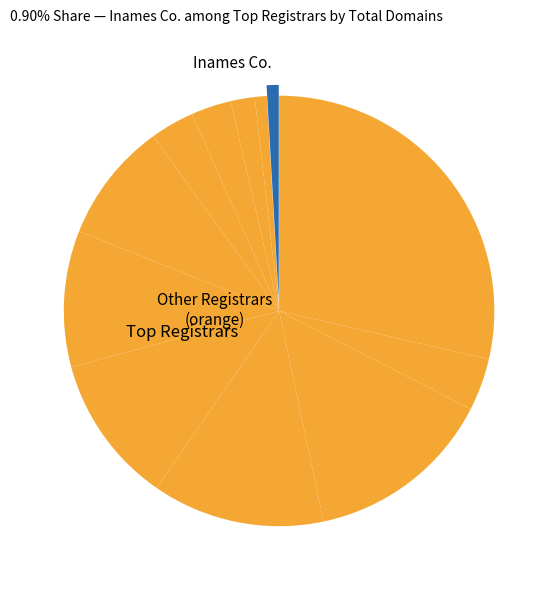

To the nearest percent, what is the difference between the largest and smallest slice percentages?

28%